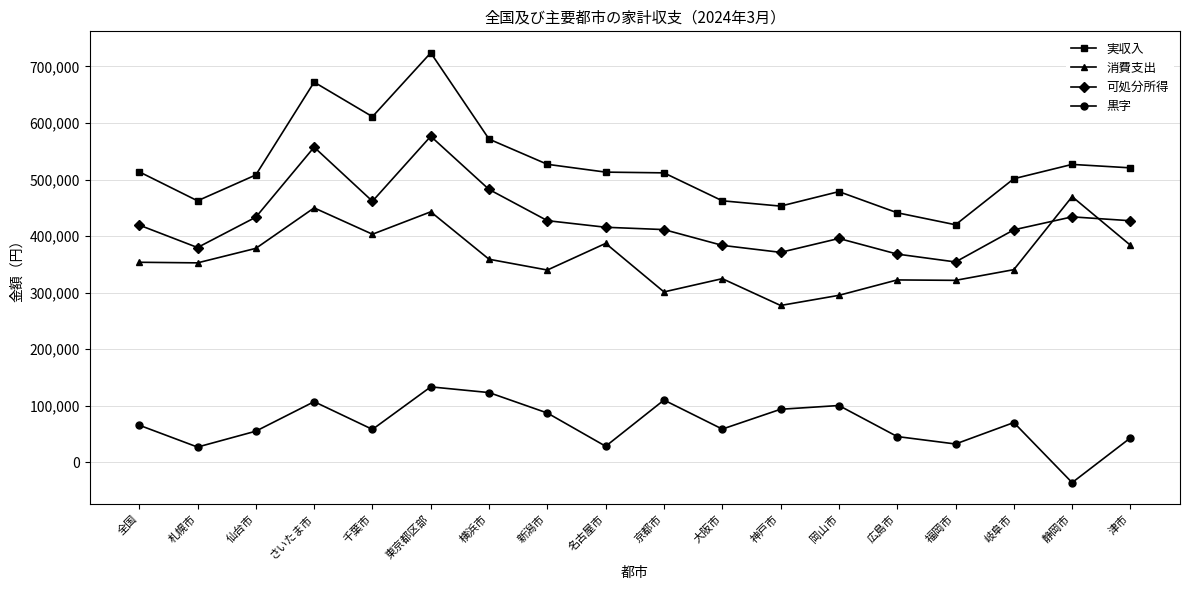

What is the sum of the 消費支出 values at 岡山市 and 津市?

679289